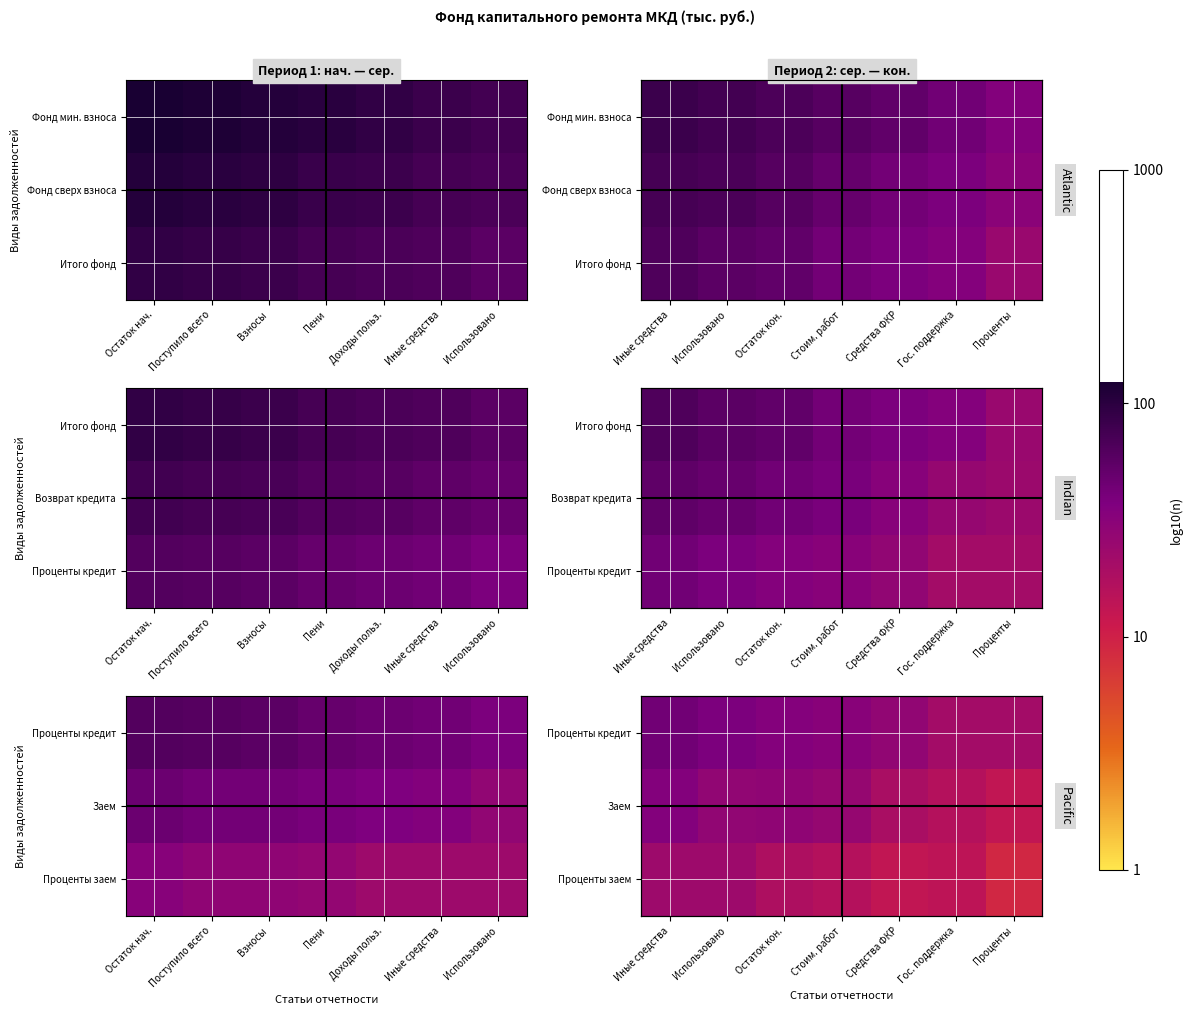

At Гос. поддержка, list the series in order from smallest to largest.

Проценты заем, Заем, Проценты кредит